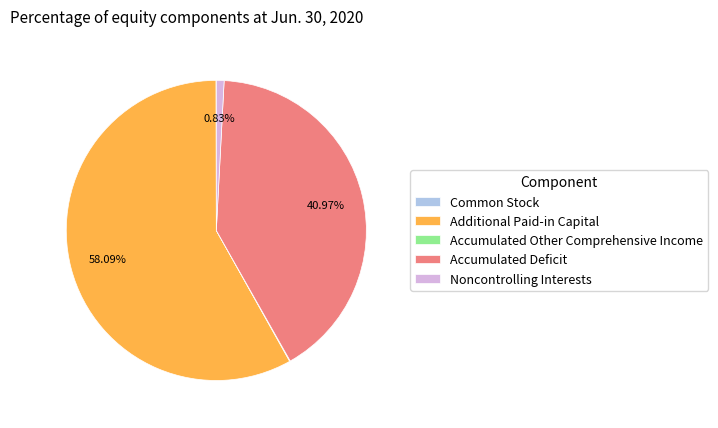

What is the largest slice in the pie chart?

Additional Paid-in Capital